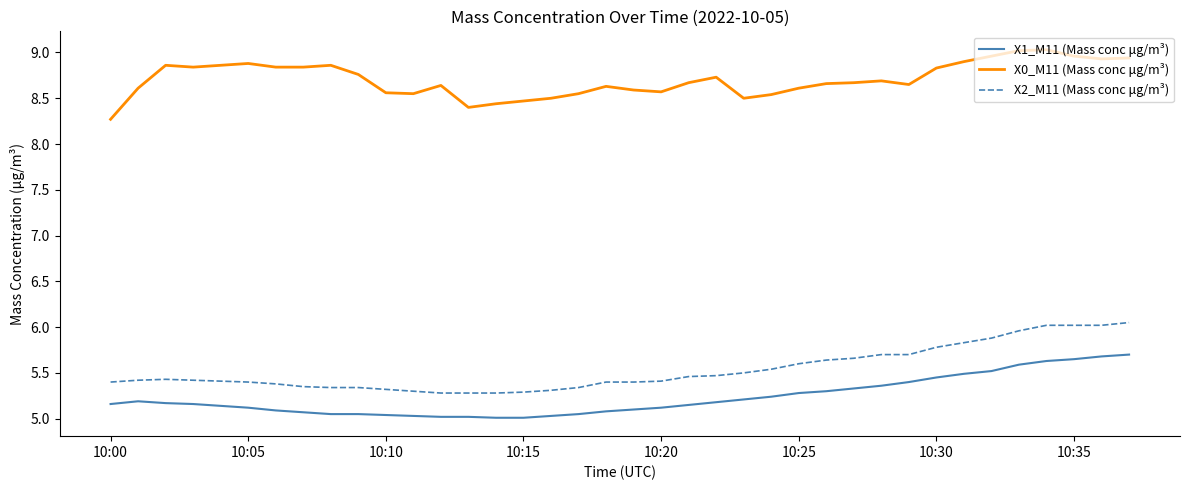

What is the difference between the maximum and minimum values in the X1_M11 (Mass conc μg/m³) series?

0.7